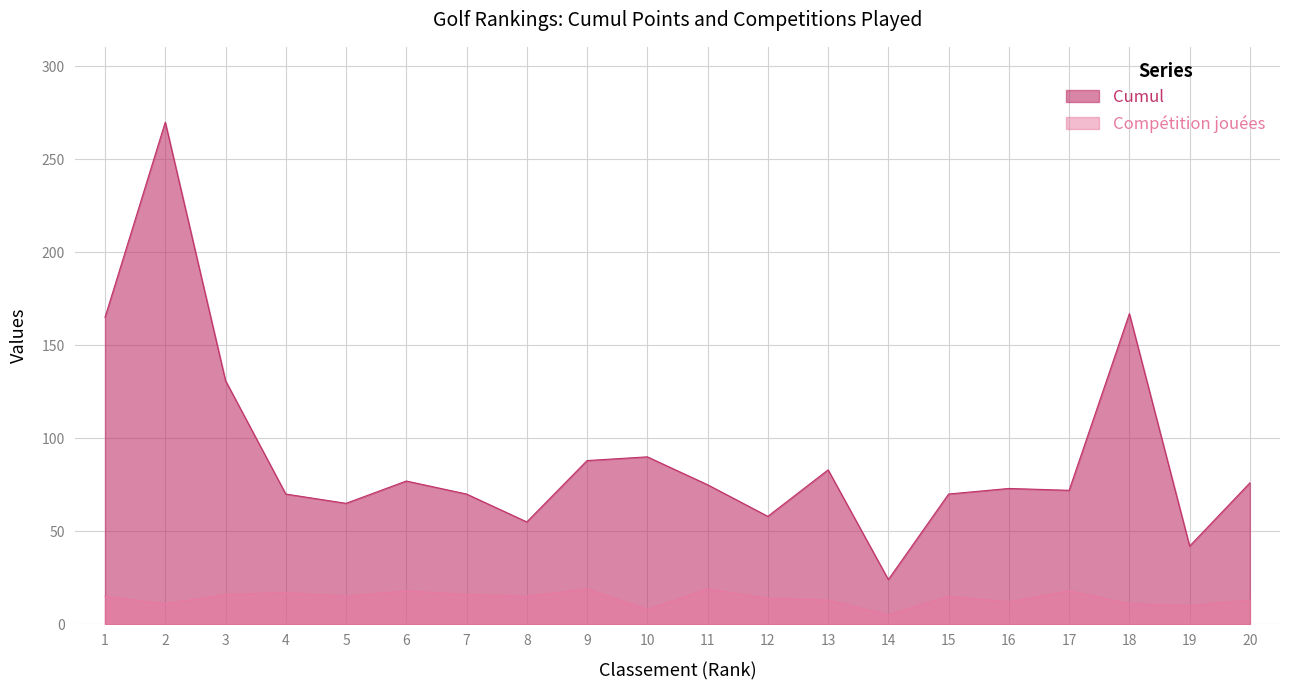

At which category is the sum across all series the highest?

2